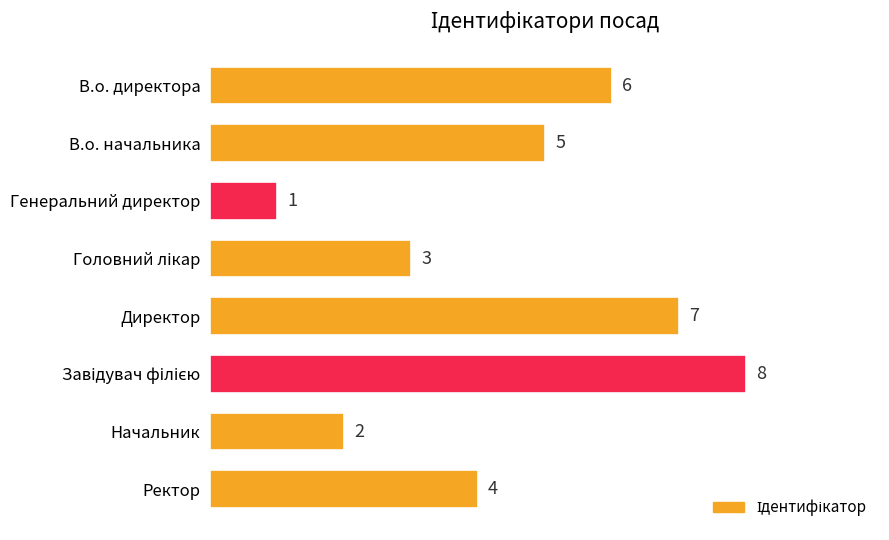

Reading top to bottom, transcribe all the data shown in this chart.

6	5	1	3	7	8	2	4